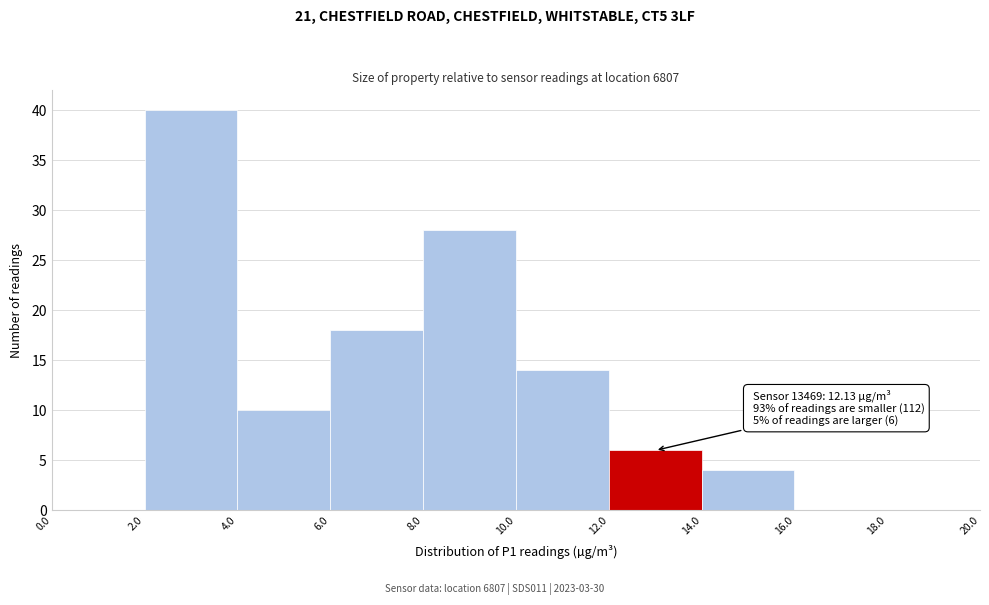

Which range on the x-axis has the tallest bar?

2.0 to 4.0